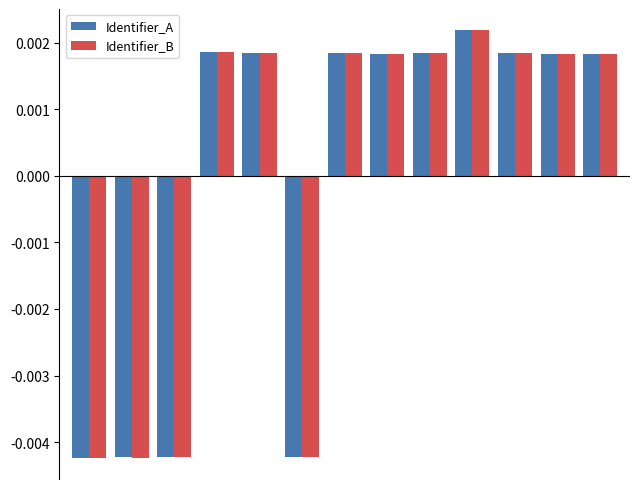

At how many categories does at least one series exceed 0?

9